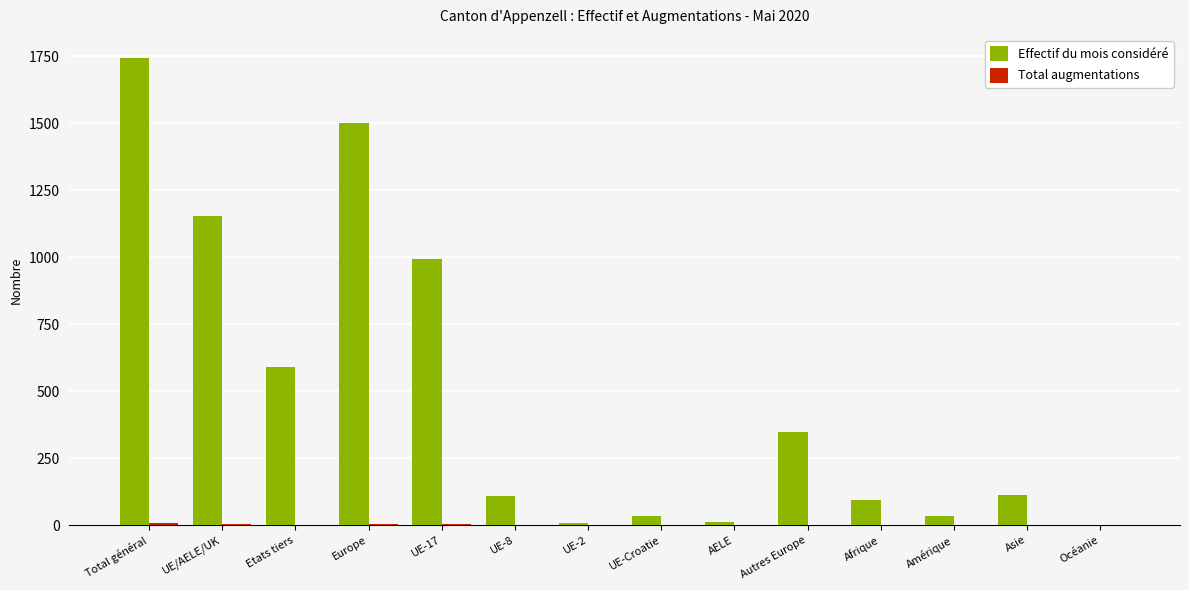

What is the maximum value shown in the chart?

1743